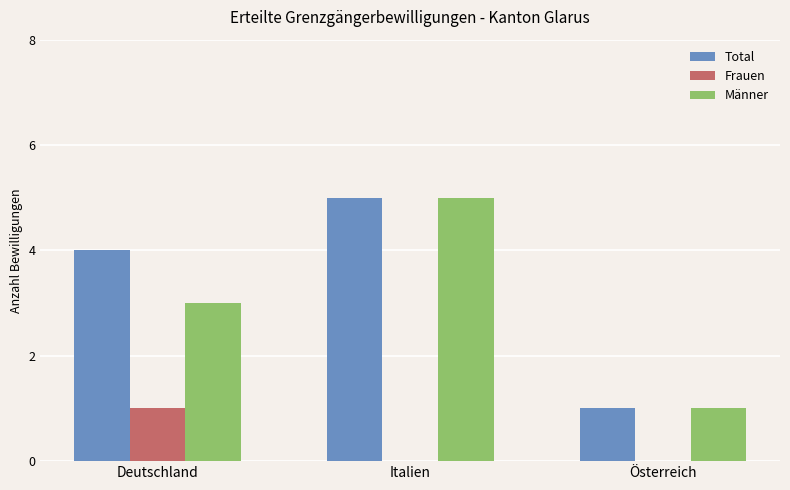

How many data points does each series have?

3